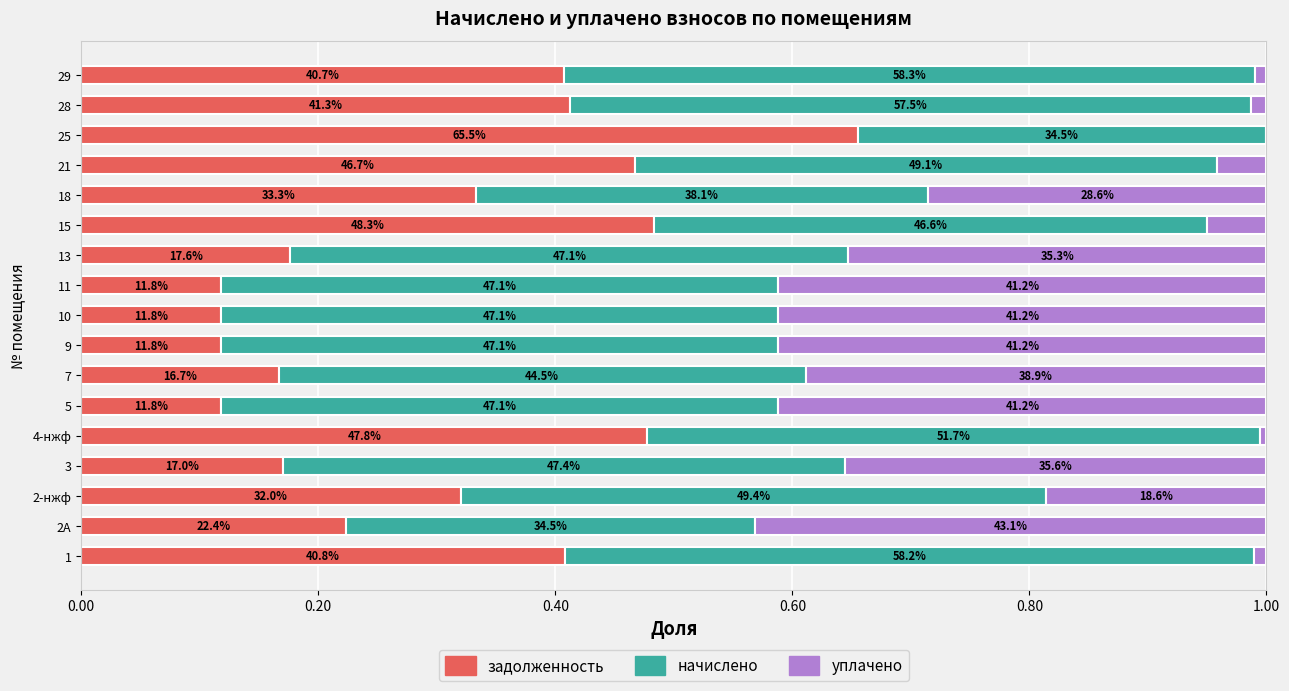

The начислено series shows 0.5 at 11. True or false?

True